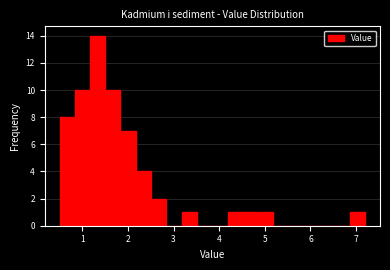

Read against the x-axis, roughly where is the centre of the tallest bar?

1.3